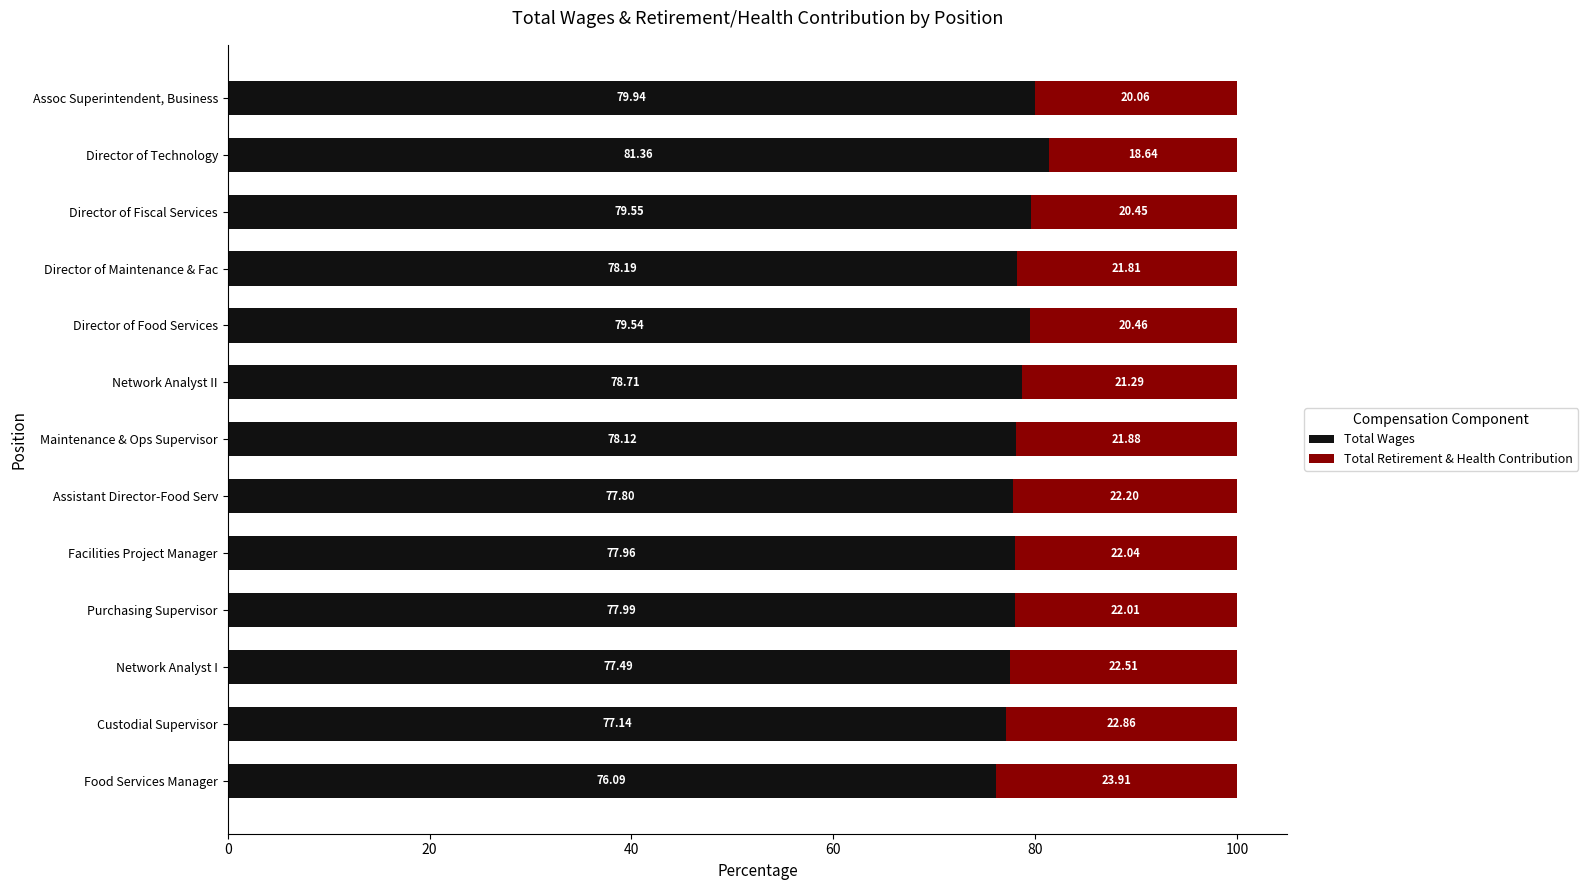

At which label is Total Wages closest to 78?

Purchasing Supervisor